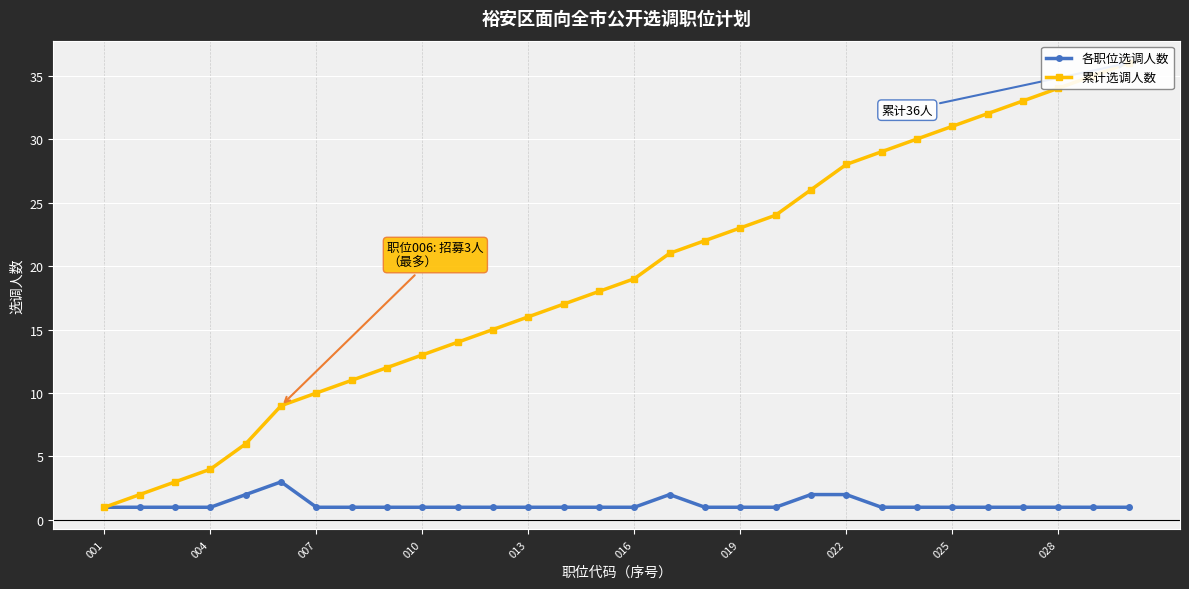

What is the maximum value for 累计选调人数?

36